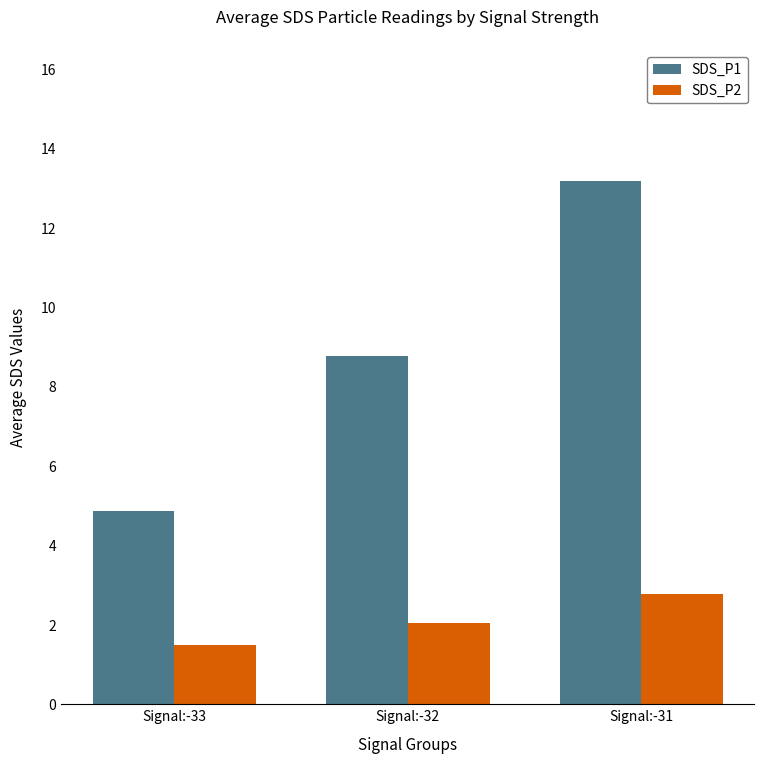

Between Signal:-33 and Signal:-31, which series saw the biggest shift?

SDS_P1